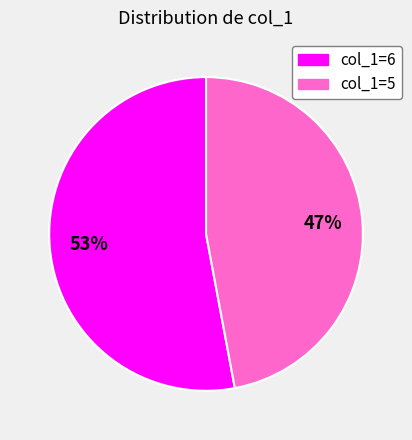

To the nearest percent, what is the difference between the largest and smallest slice percentages?

6%